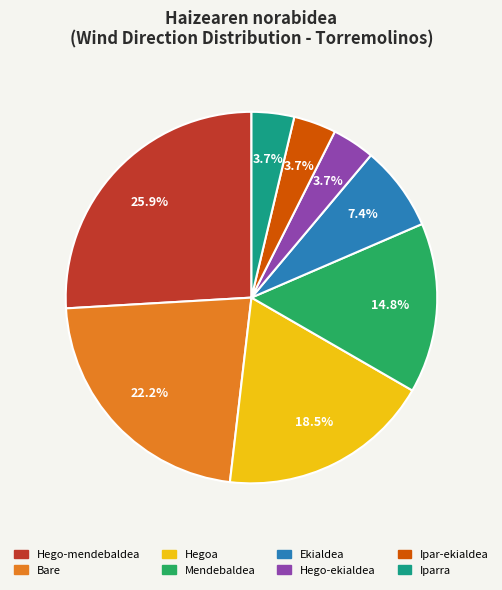

How much of the chart is everything except Mendebaldea?

85.2%